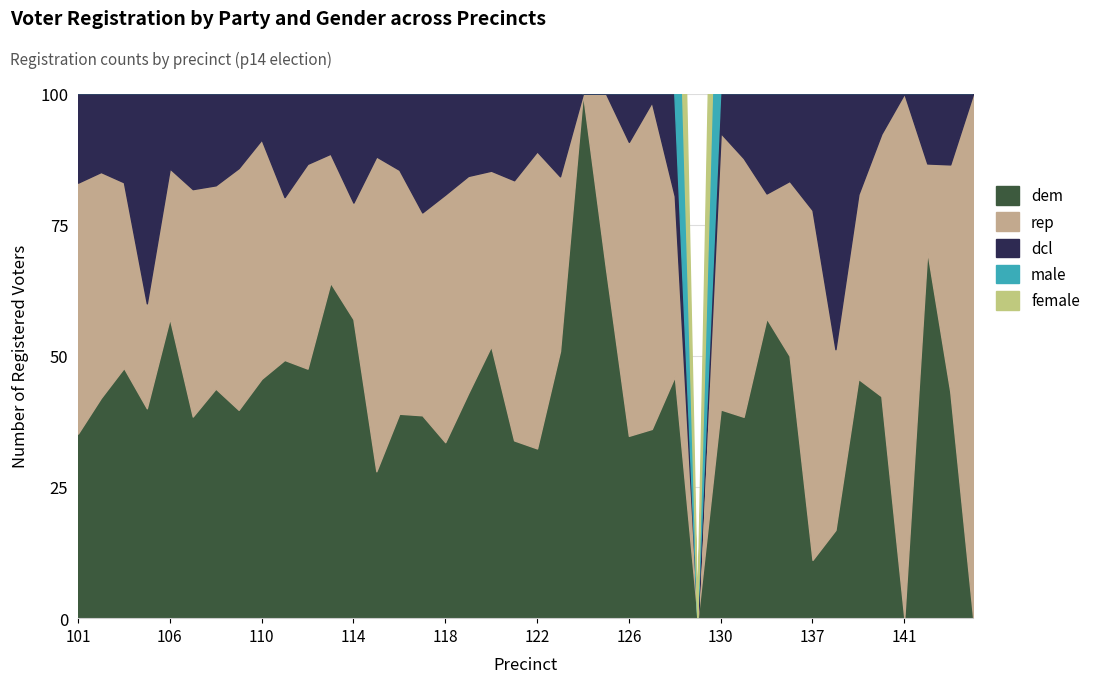

How many intersections are there between female and male?

16